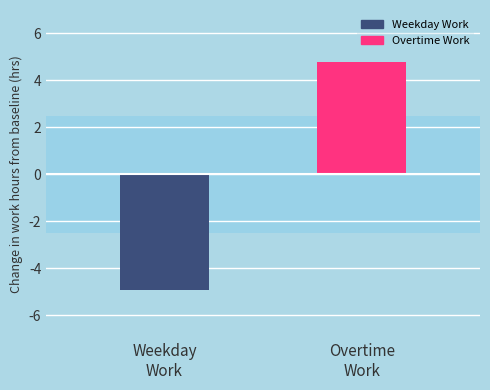

What is the average value?

-0.1